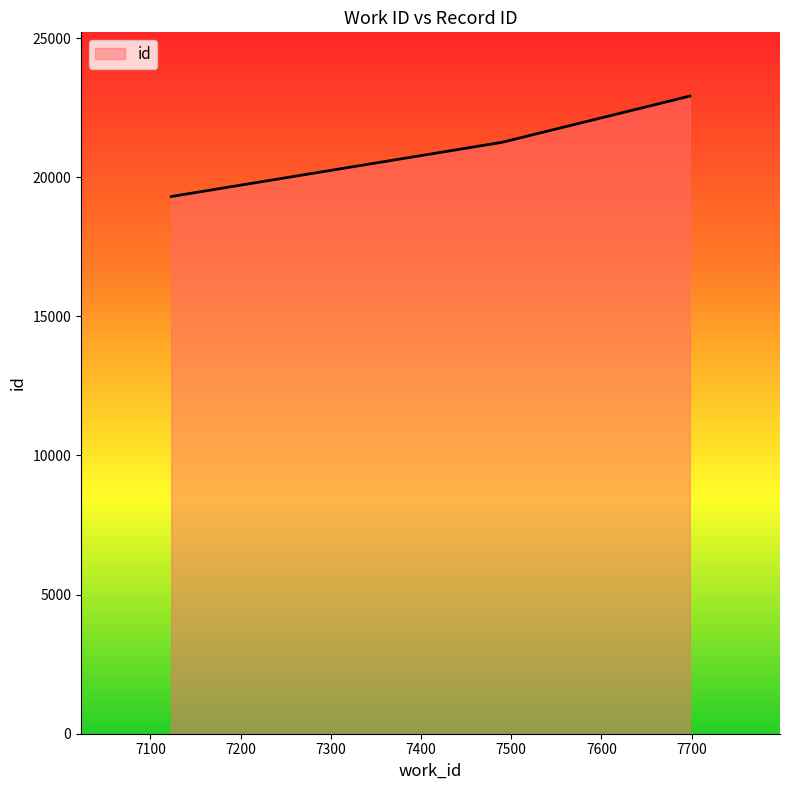

How many lines are shown in the chart?

1